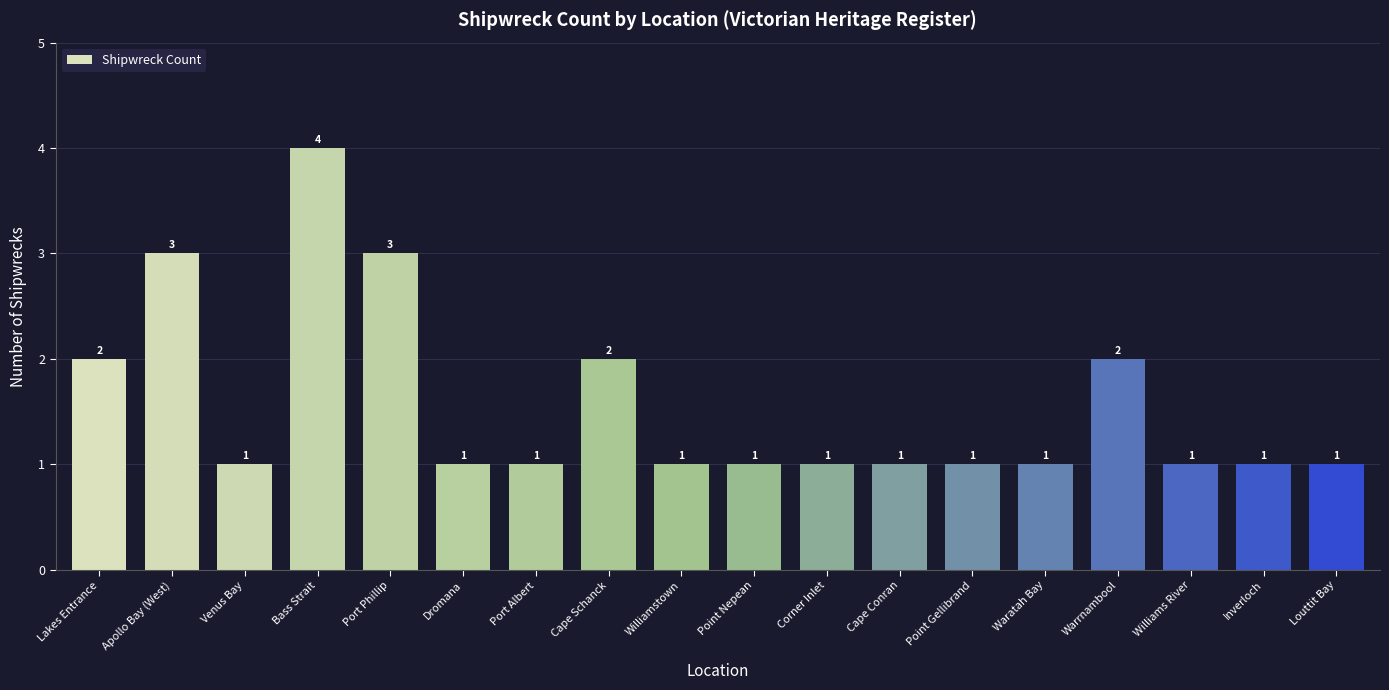

What is the value of the 4th bar from the left?

4